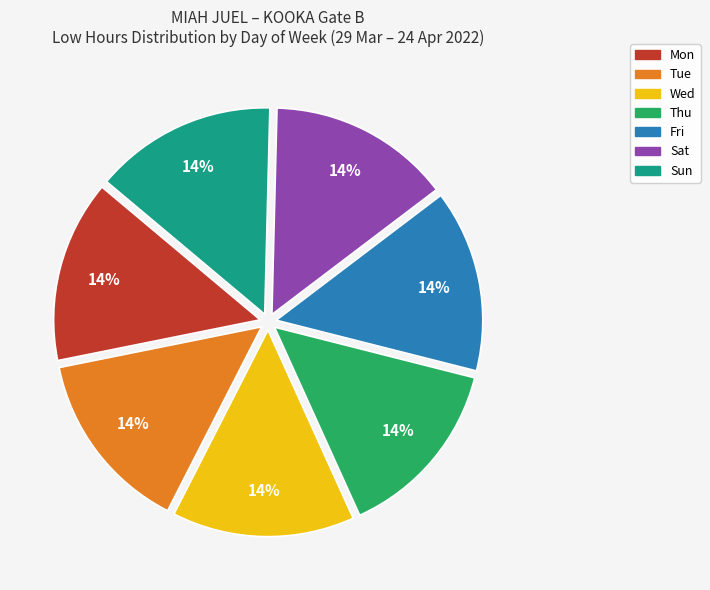

To the nearest percent, what is the average slice percentage?

14%